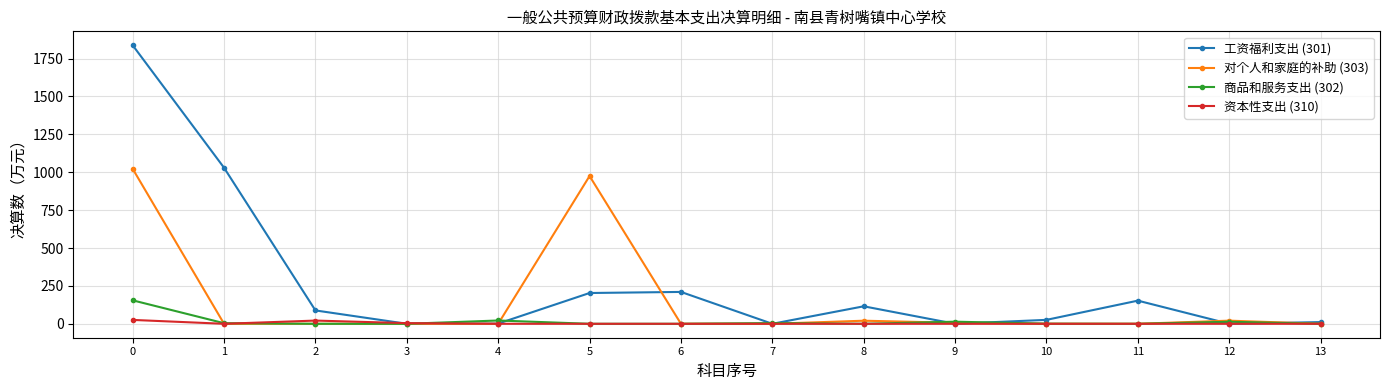

Which series has the largest range (max minus min)?

工资福利支出 (301)